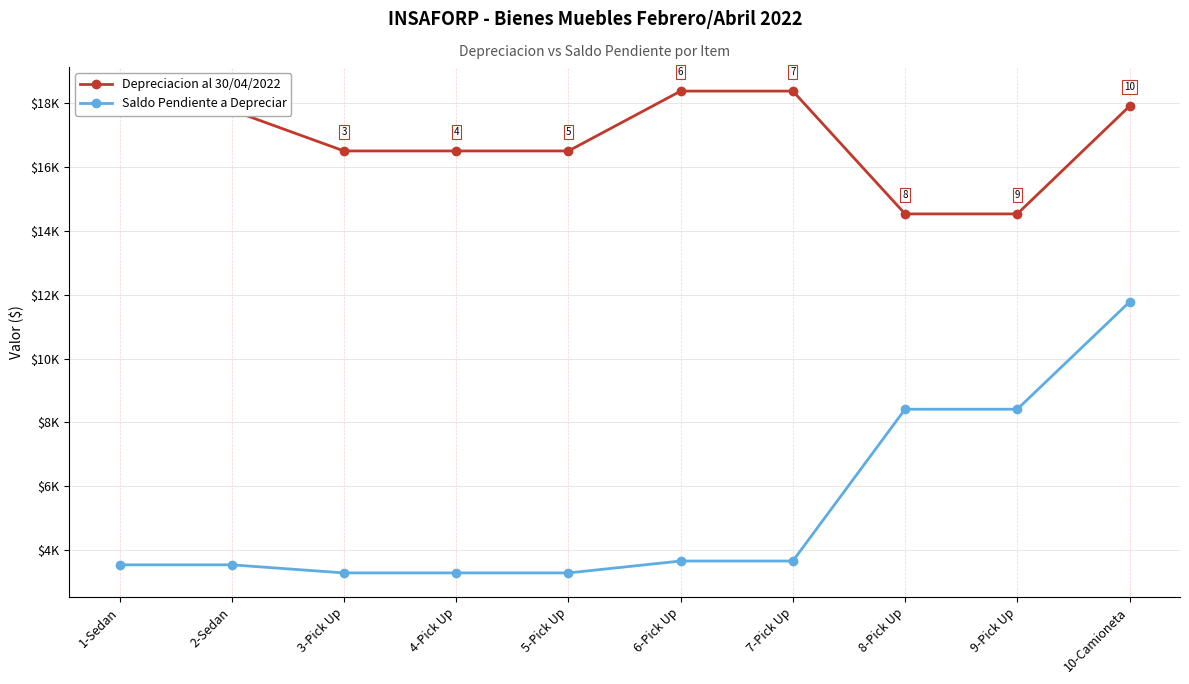

What is the label of the 5th point from the left?

5-Pick Up